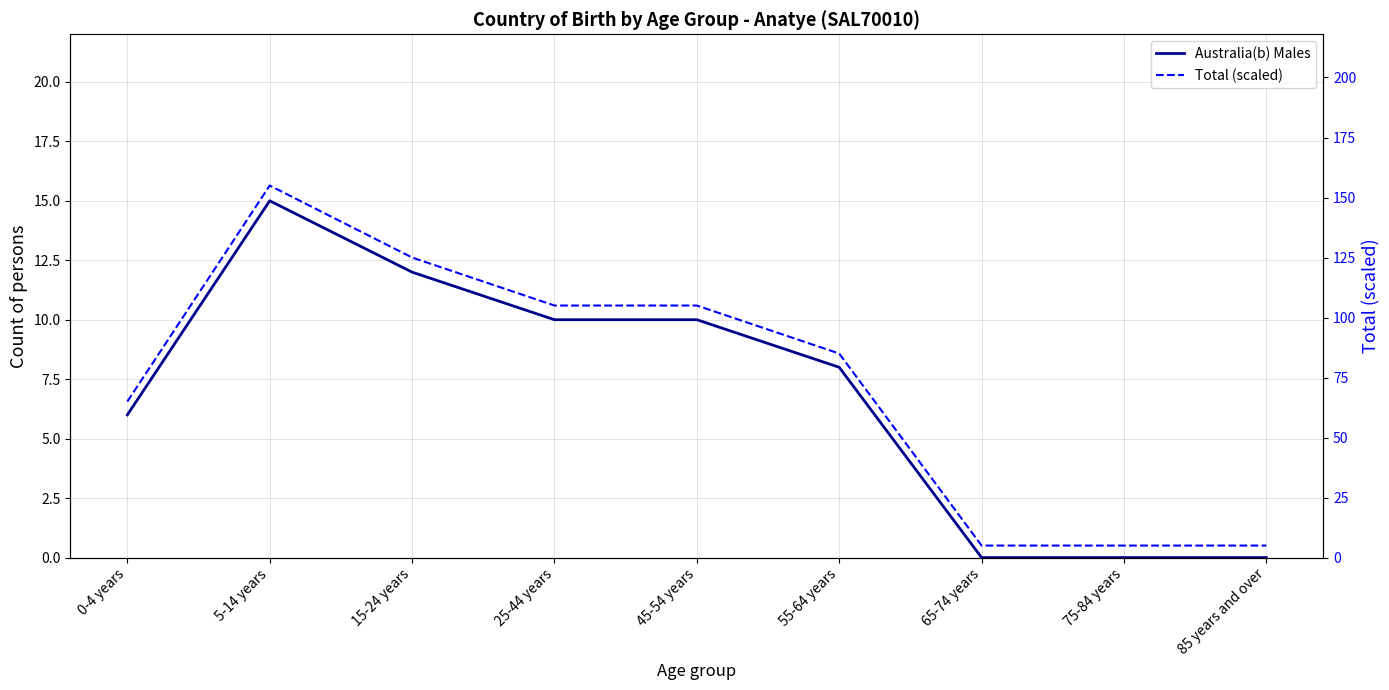

How many lines are shown in the chart?

2